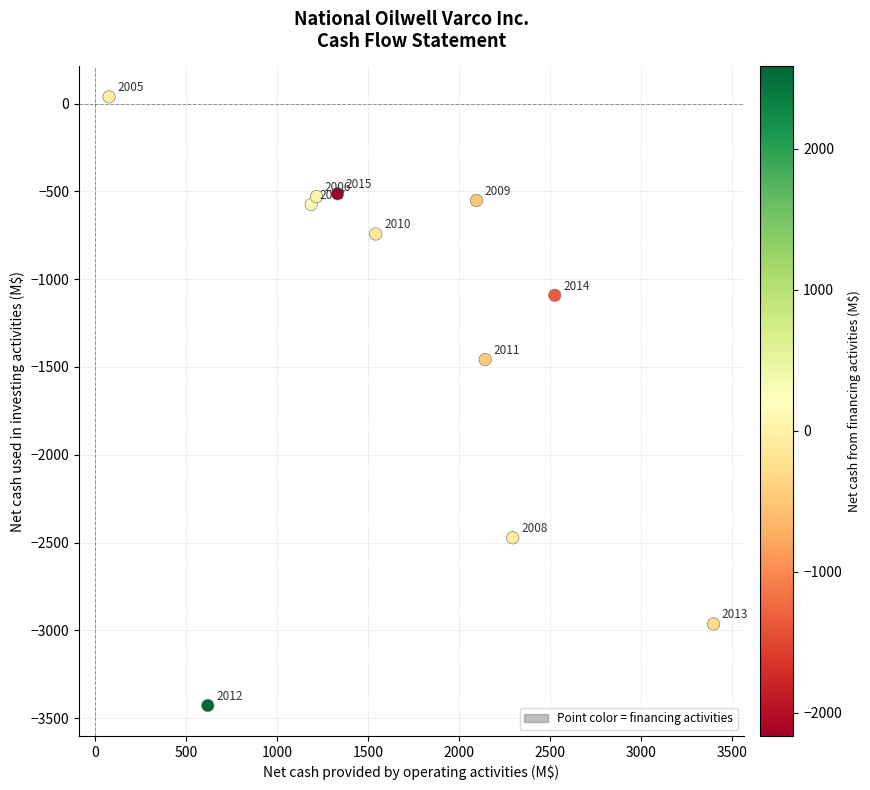

What Y value in the scatter plot is closest to -1695?

-1458